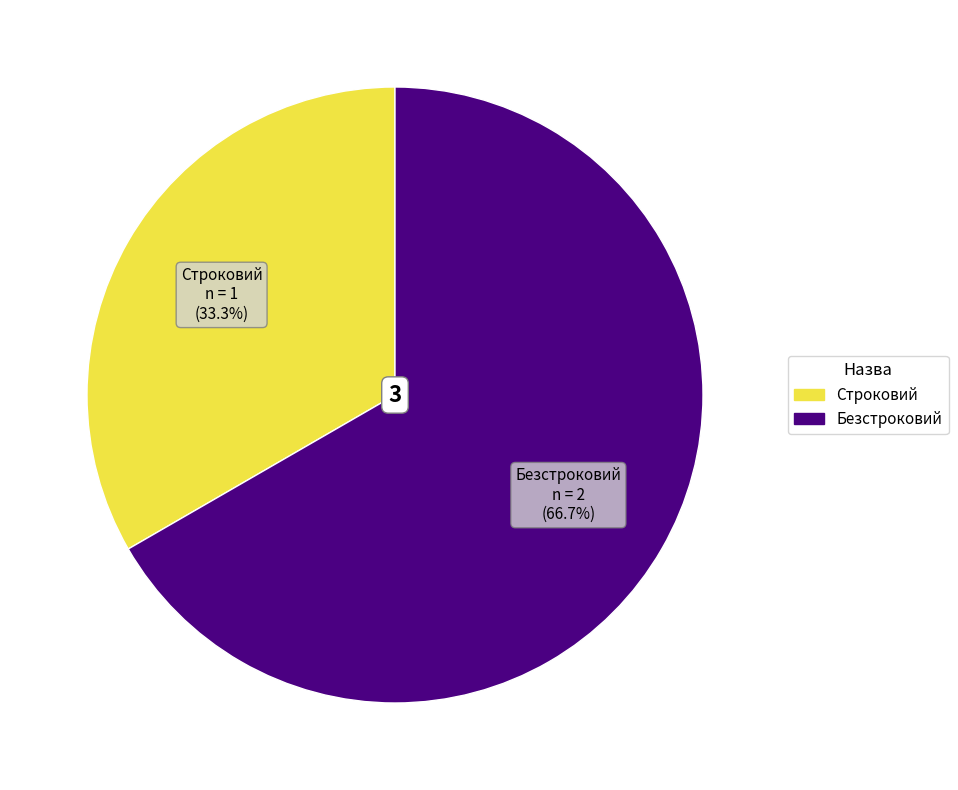

Rank the categories by value from highest to lowest.

Безстроковий, Строковий